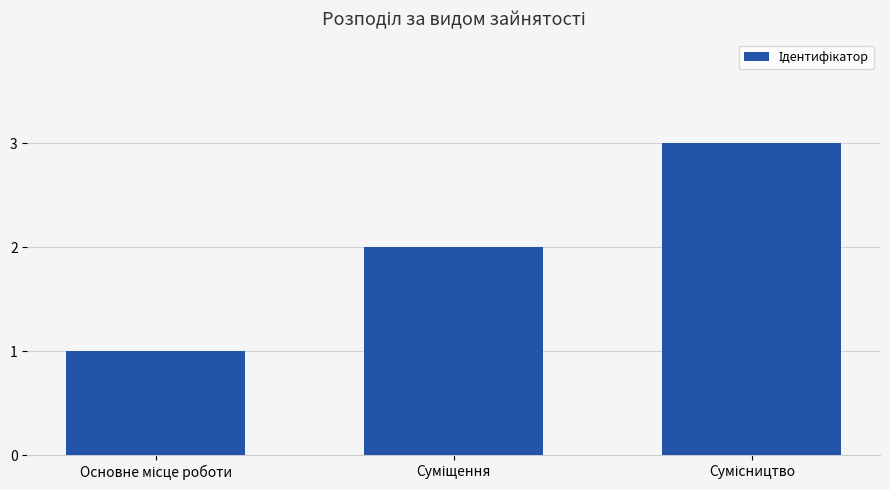

What is the maximum value shown in the chart?

3